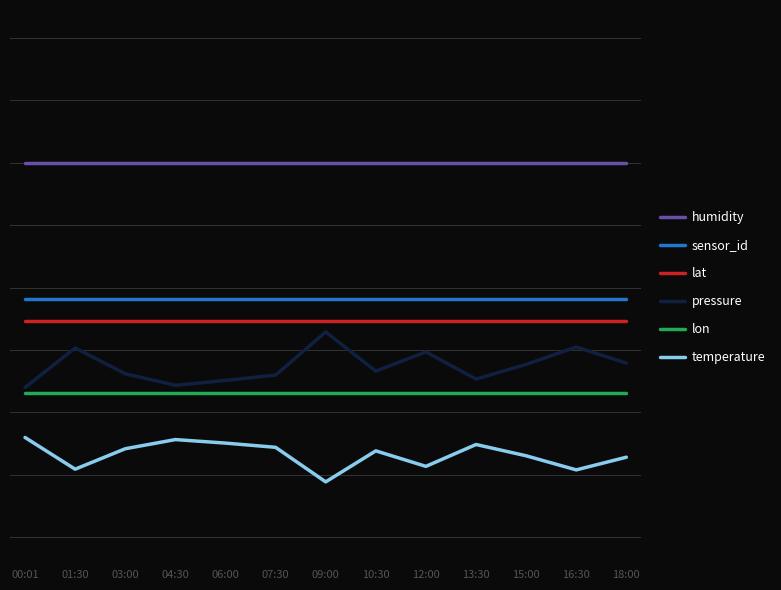

True or false: sensor_id has more than 2 points higher than both neighbors.

False